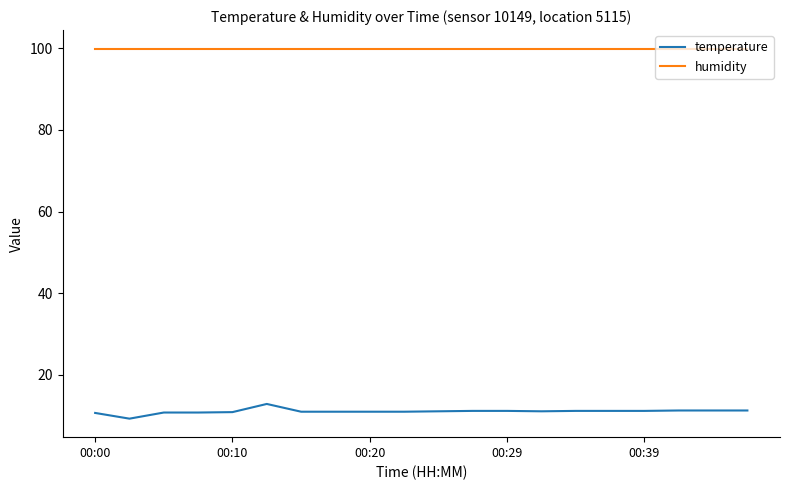

Count the number of data series in this chart.

2